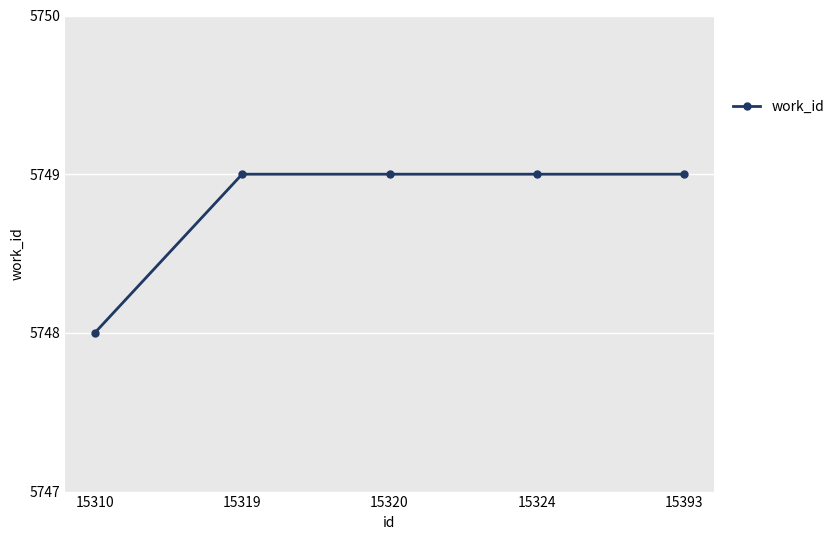

What is the value of the 2nd point from the left?

5749